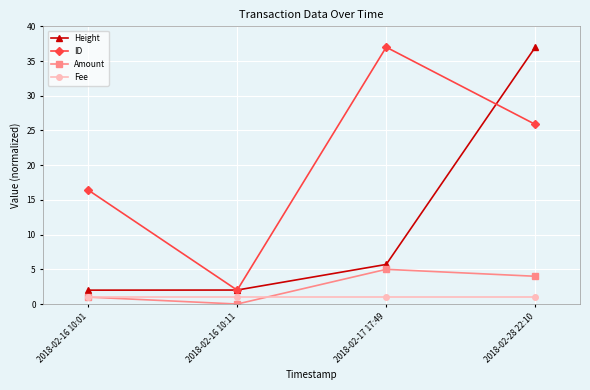

What is the label of the 1st point from the left?

2018-02-16 10:01